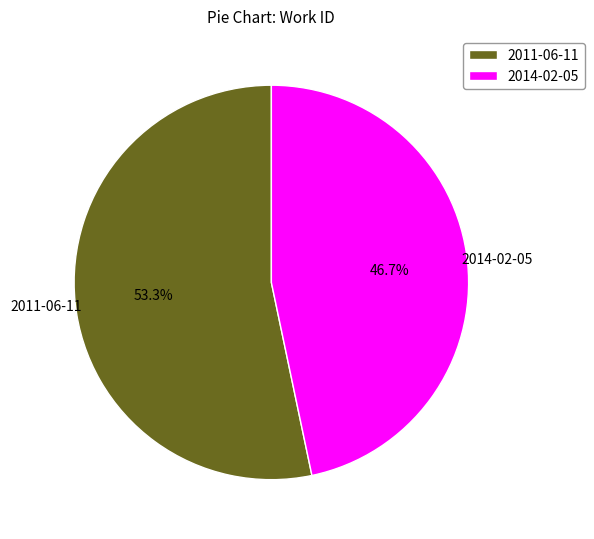

True or false: 2011-06-11 accounts for 61% of the total.

False